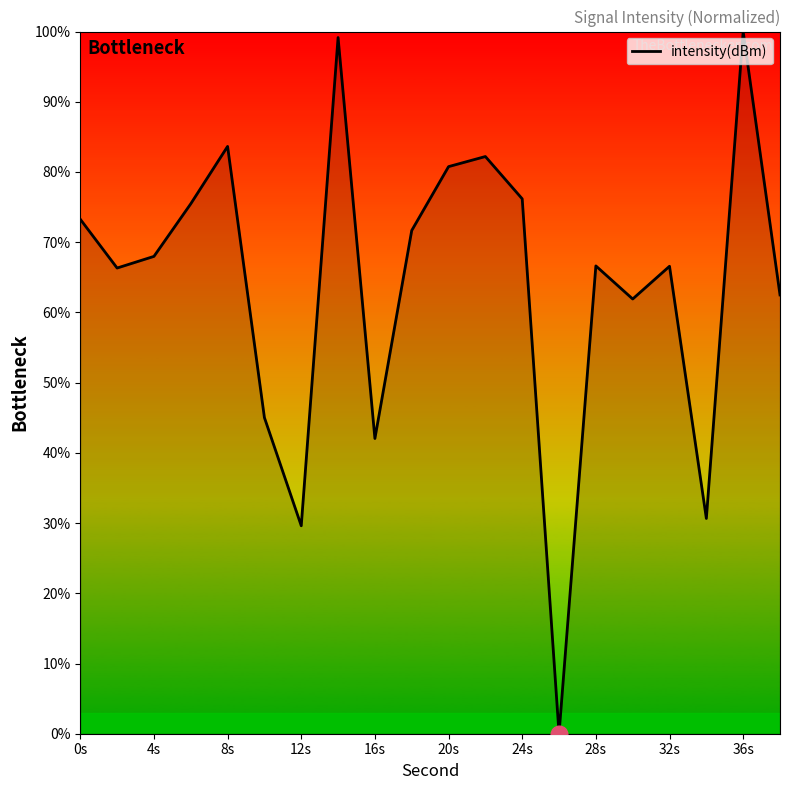

What is the maximum value shown in the chart?

100.0